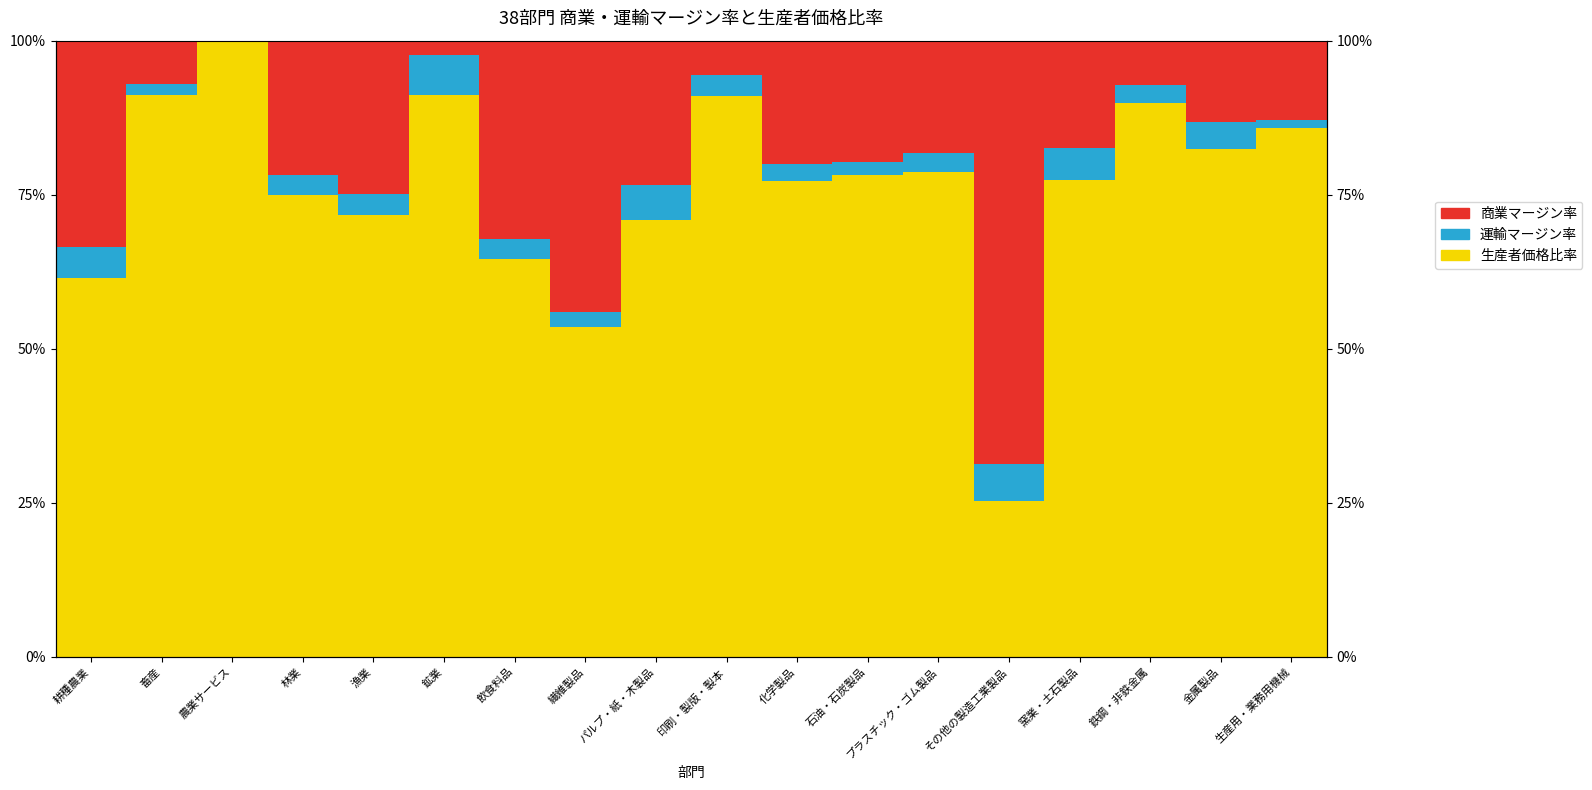

List the series in order of their peak value, lowest first.

運輸マージン率, 商業マージン率, 生産者価格比率